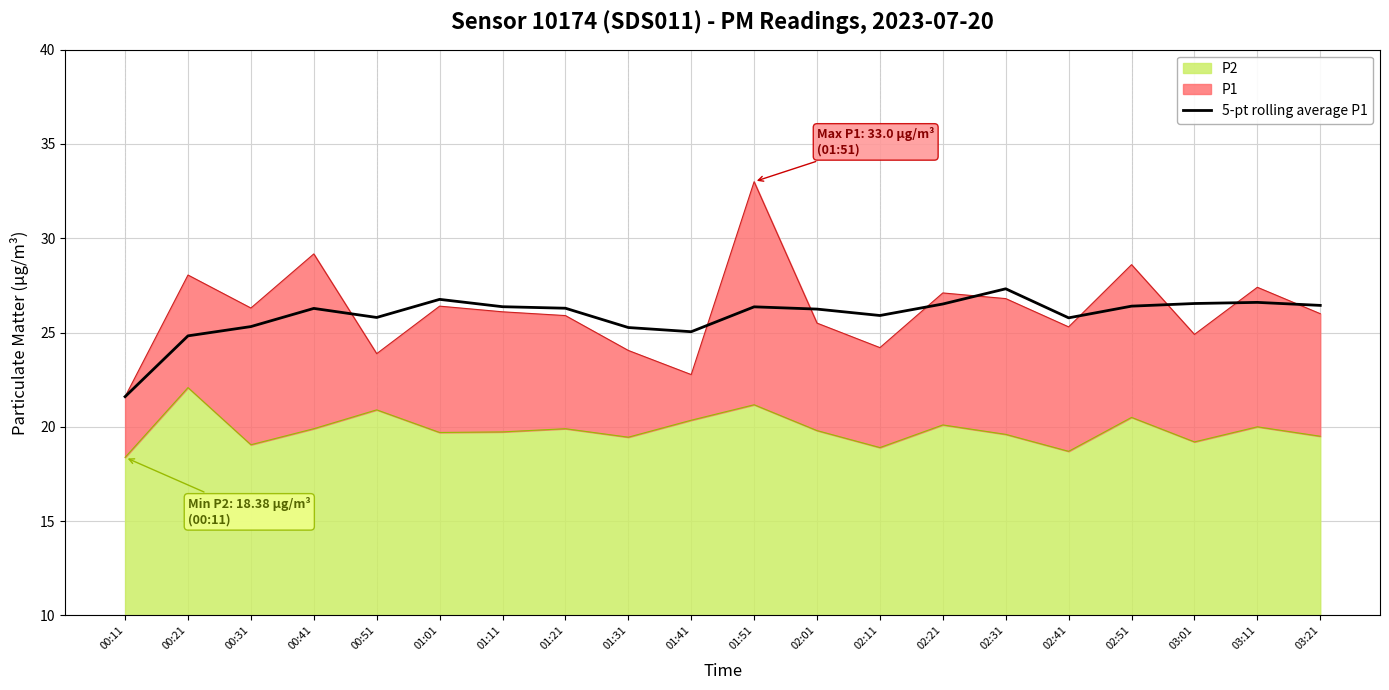

The chart shows a value of 24.8 at 00:21. True or false?

True